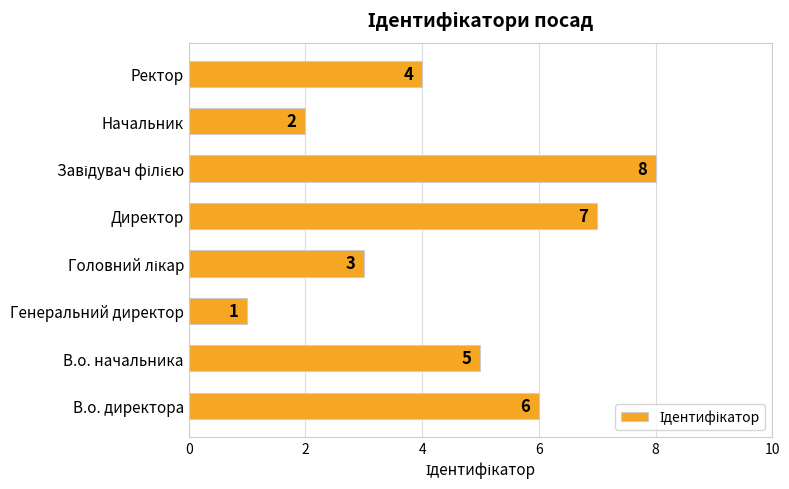

How many data points are less than 5?

4